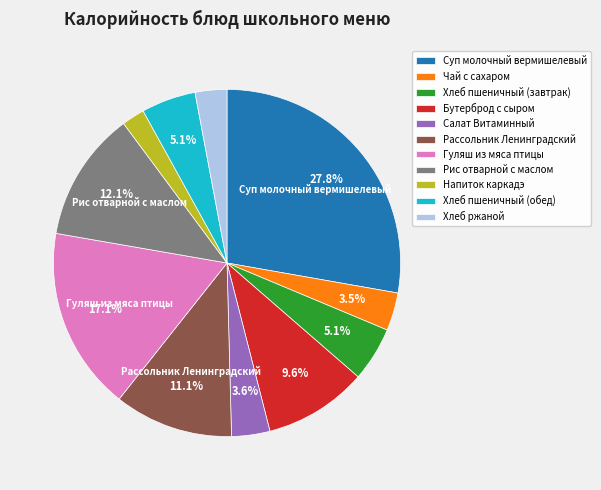

Which category has the biggest portion of the pie?

Суп молочный вермишелевый